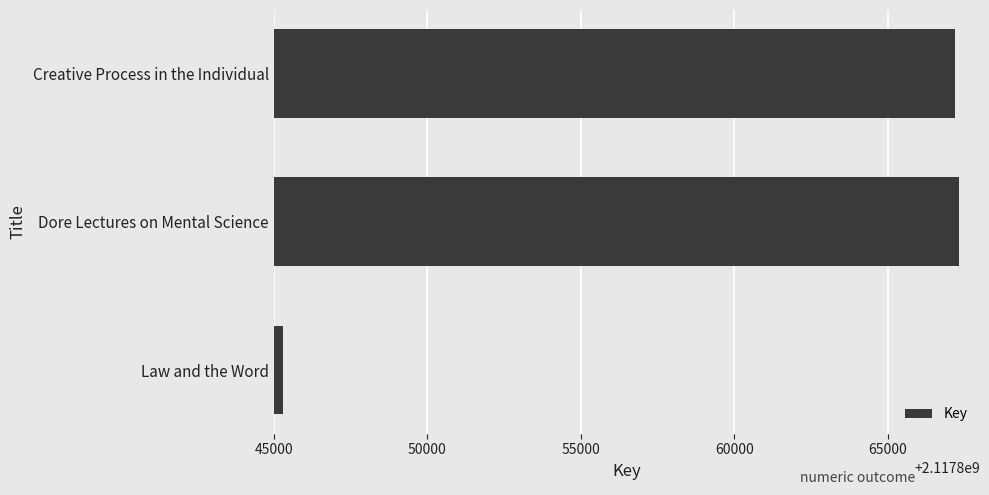

How many bars are there in total?

3